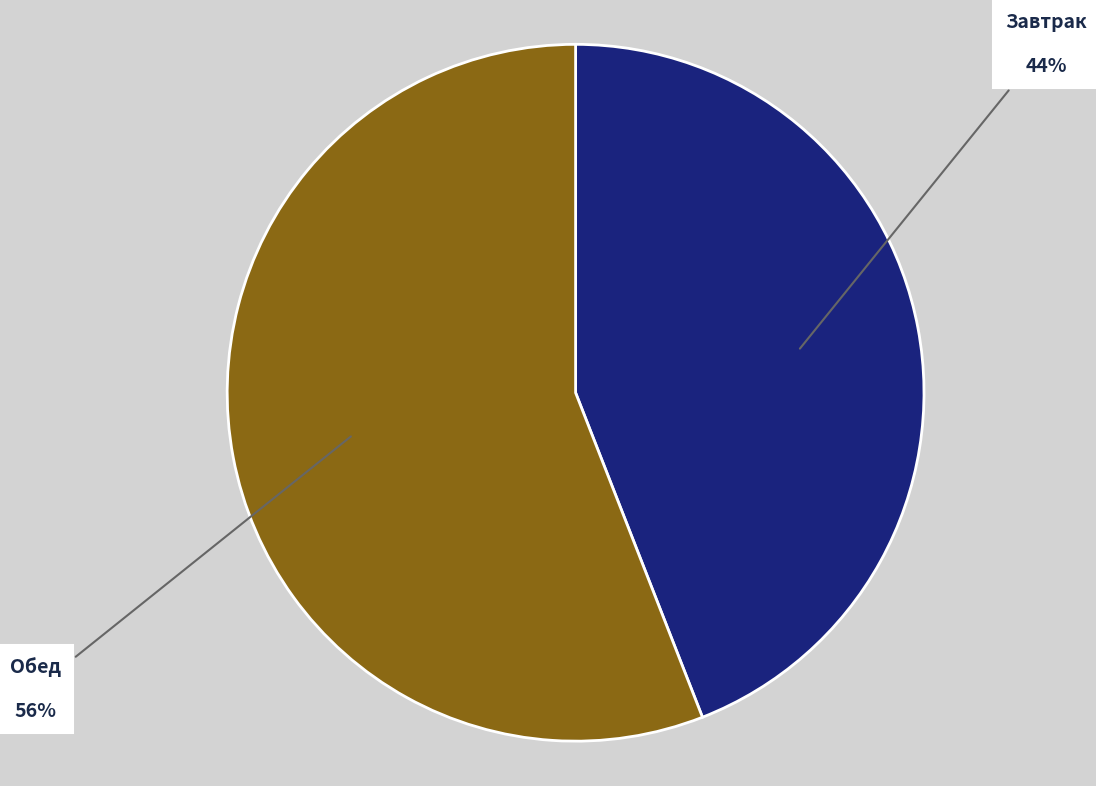

To the nearest percent, what is the difference between the Обед and Завтрак slice percentages?

12%